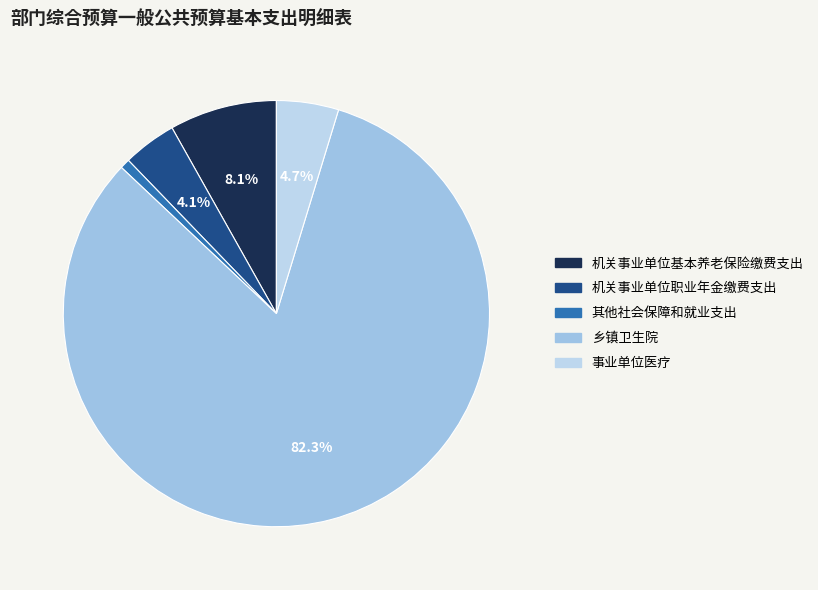

How many slices are in this pie chart?

5